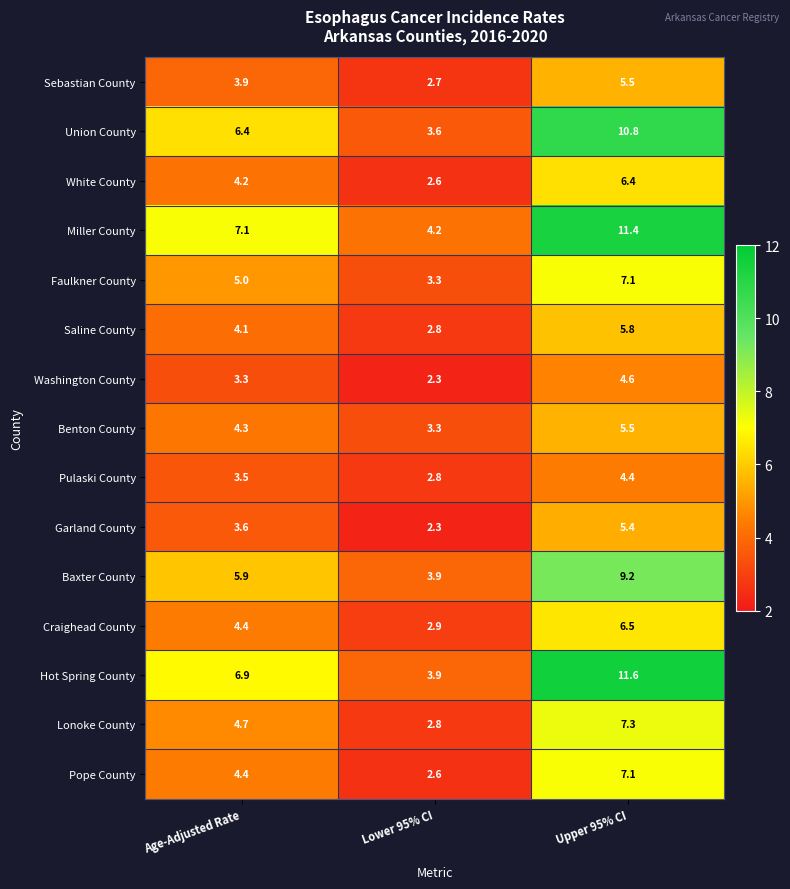

What is the smallest value displayed?

2.3